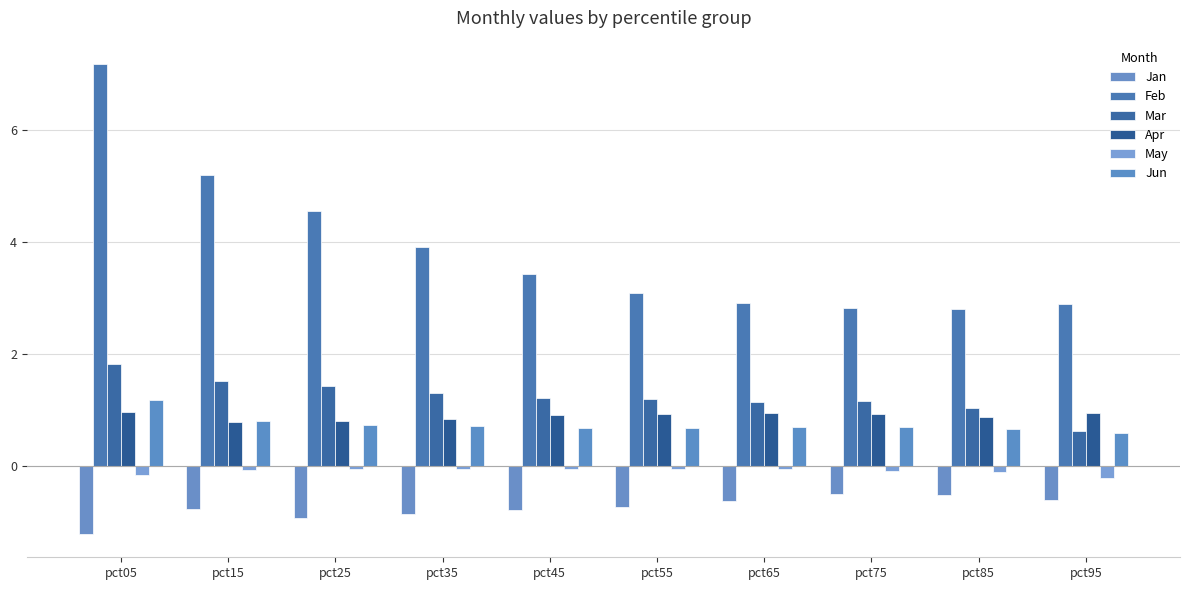

What is the average value of the Mar series?

1.2